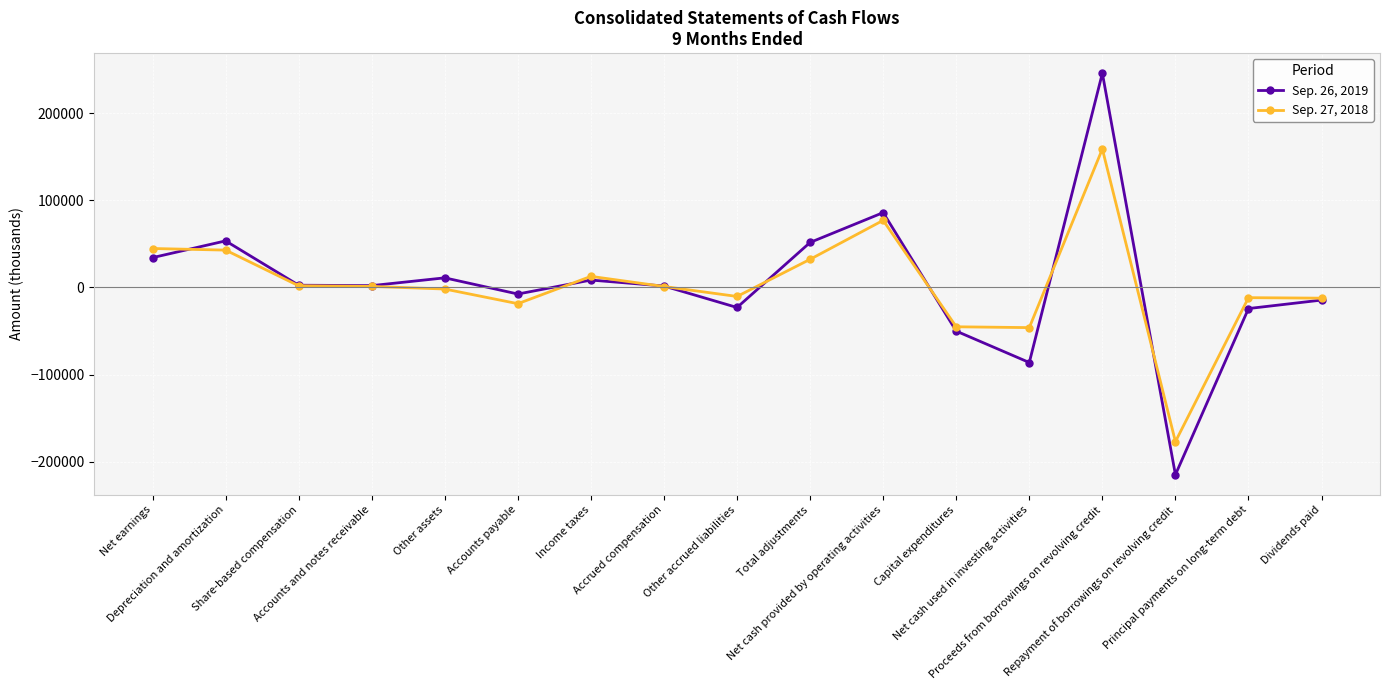

True or false: Sep. 27, 2018 has a value of -1793 at Other assets.

True